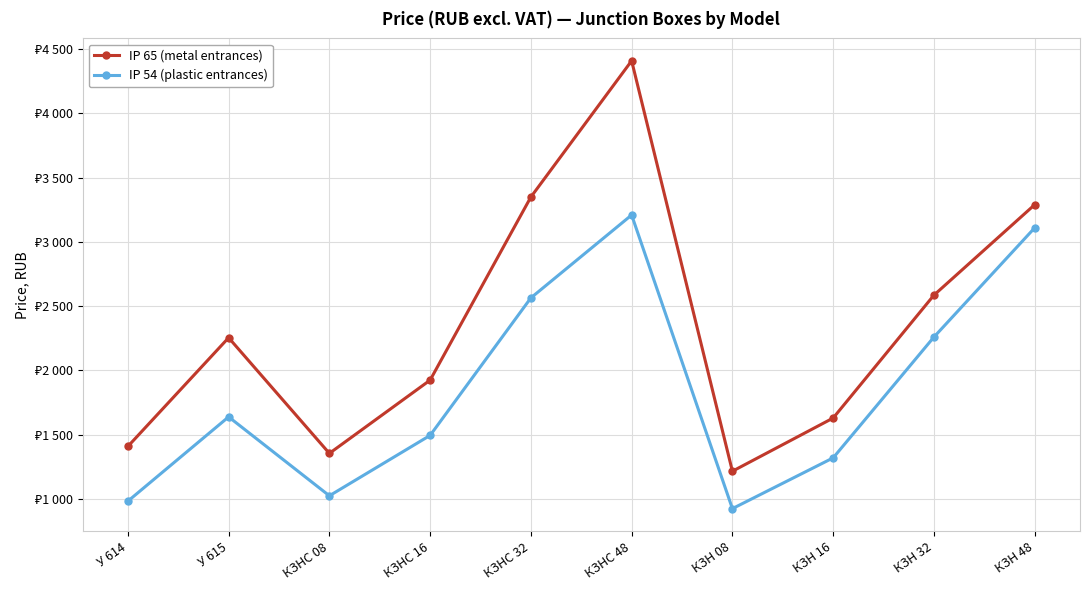

Between КЗНС 48 and У 614, which is larger?

КЗНС 48